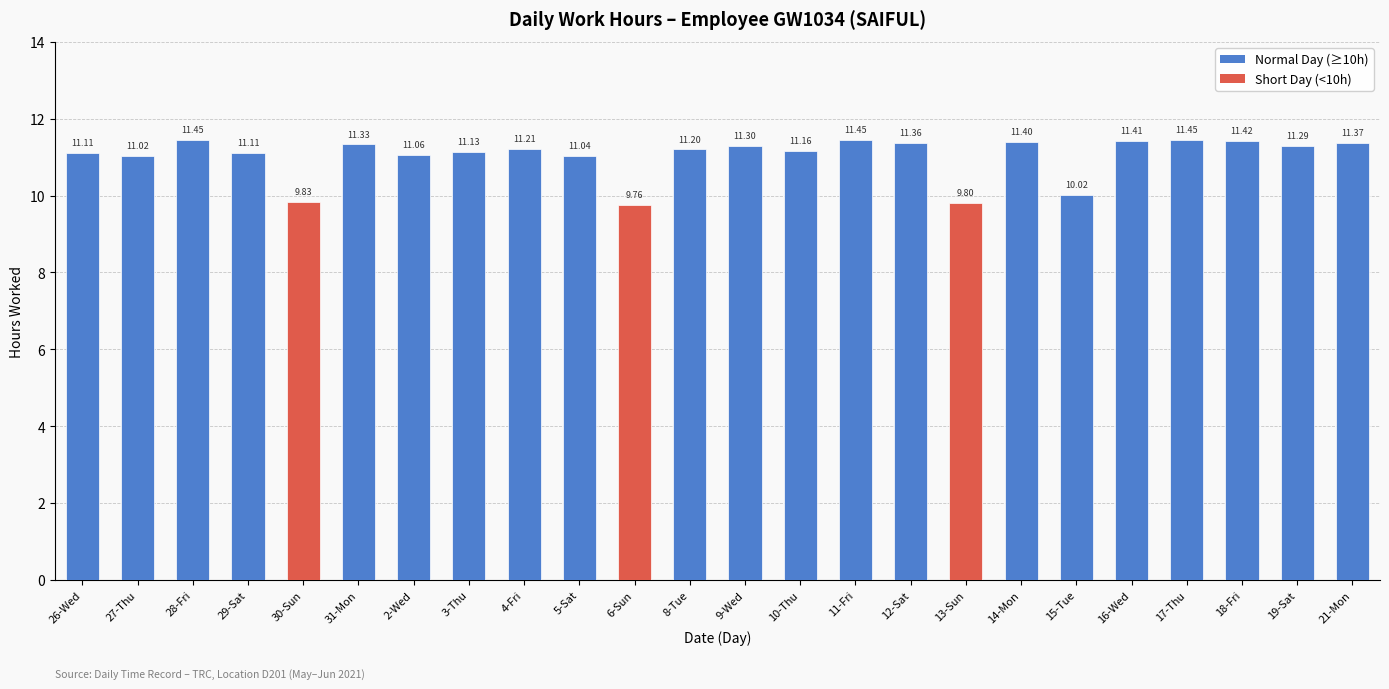

The chart shows a value of 4.0 at 6-Sun. True or false?

False